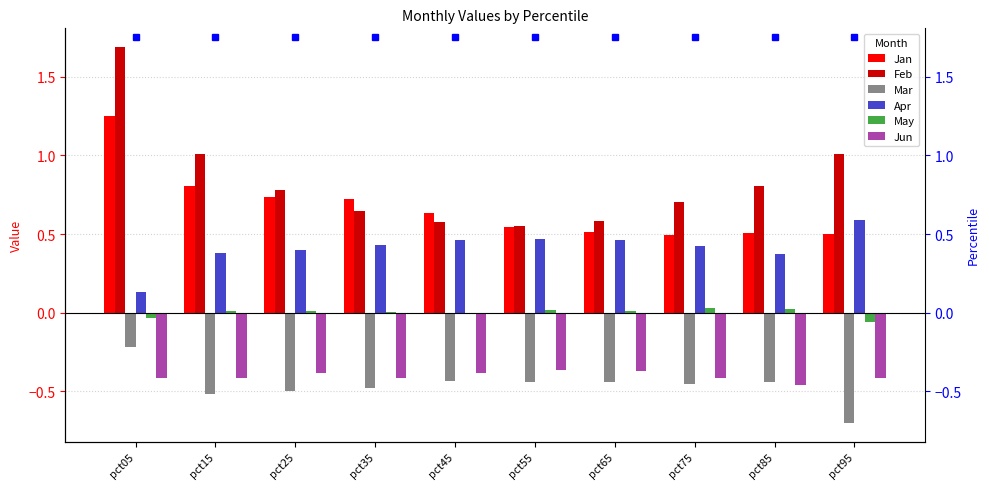

Between pct55 and pct85, which series saw the biggest shift?

Feb